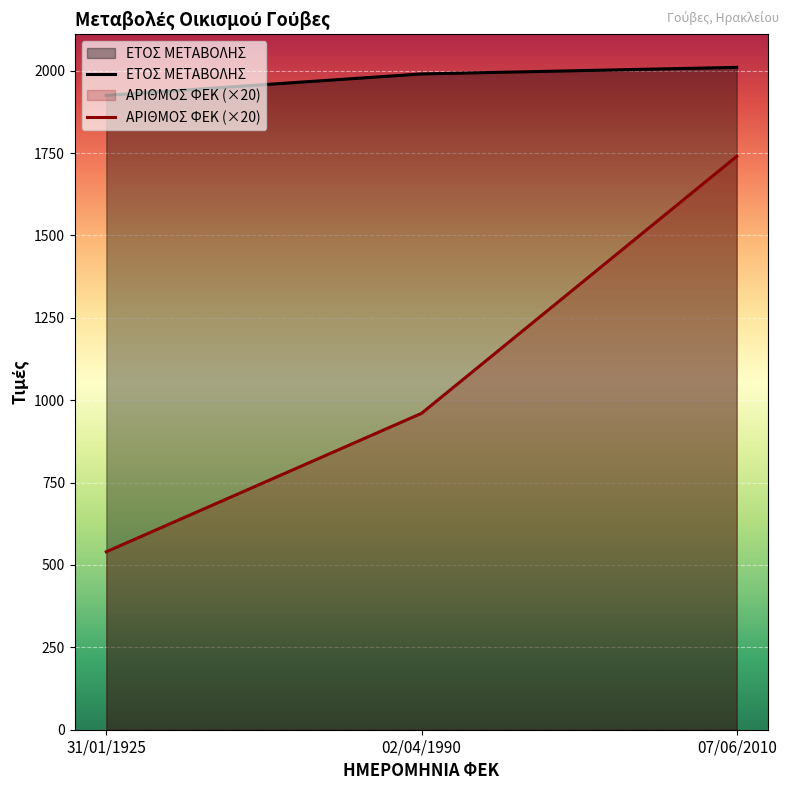

Reading left to right, extract all data points from this chart.

ΕΤΟΣ ΜΕΤΑΒΟΛΗΣ: 31/01/1925=1925	02/04/1990=1990	07/06/2010=2010
ΑΡΙΘΜΟΣ ΦΕΚ (×20): 31/01/1925=540	02/04/1990=960	07/06/2010=1740